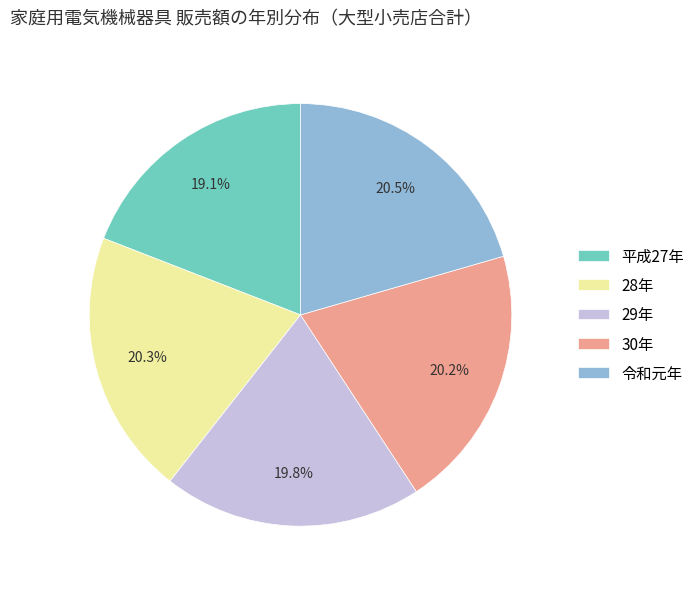

What is the smallest slice in the pie chart?

平成27年